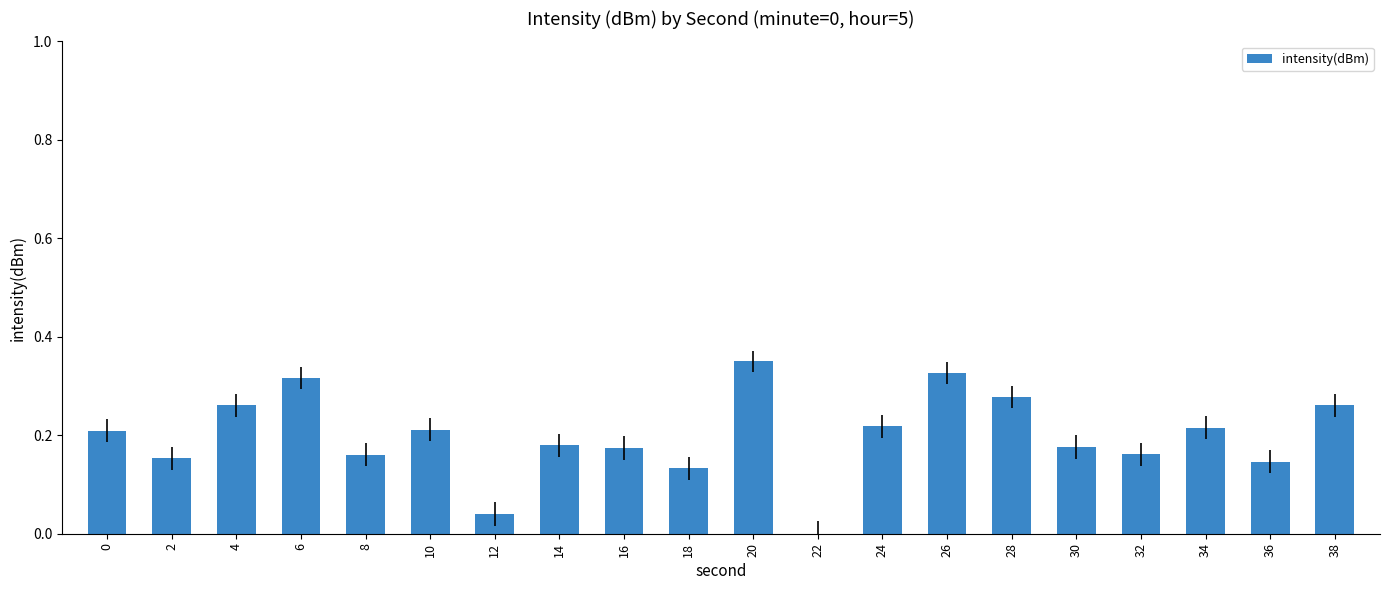

At which category does the chart reach its peak across all series?

20